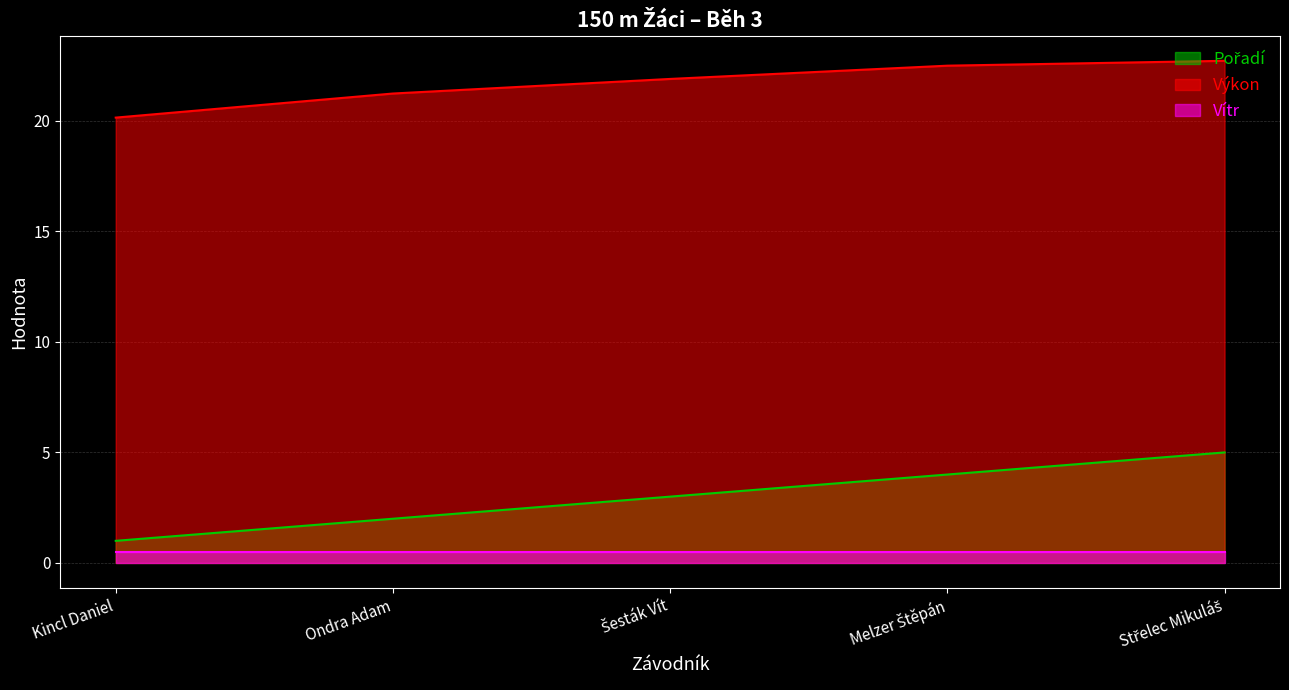

List the labels in order of Pořadí value, largest first.

Střelec Mikuláš, Melzer Štěpán, Šesták Vít, Ondra Adam, Kincl Daniel